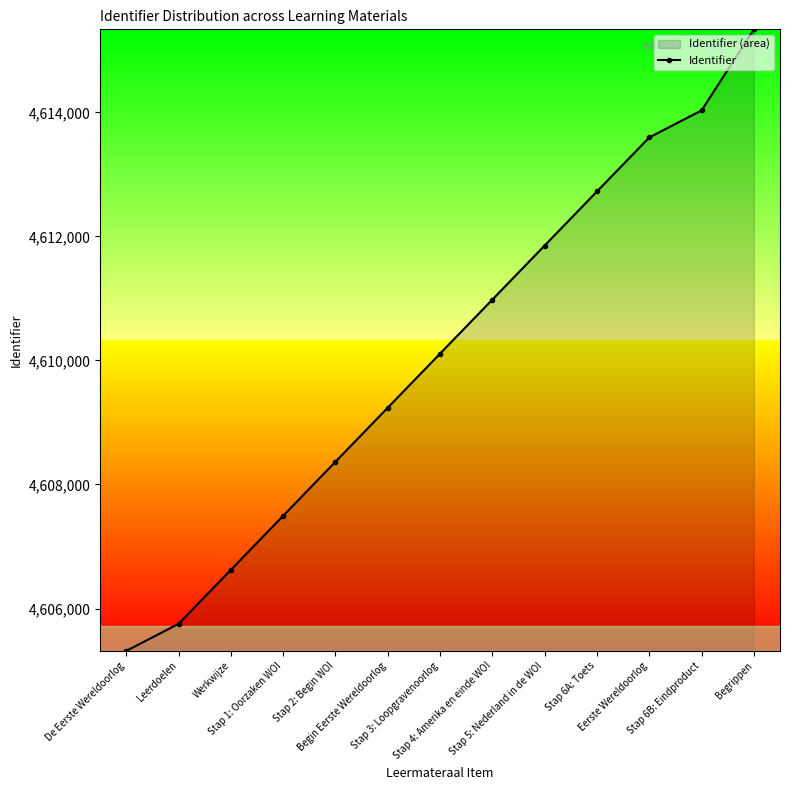

Between Begrippen and Stap 6A: Toets, which is larger?

Begrippen